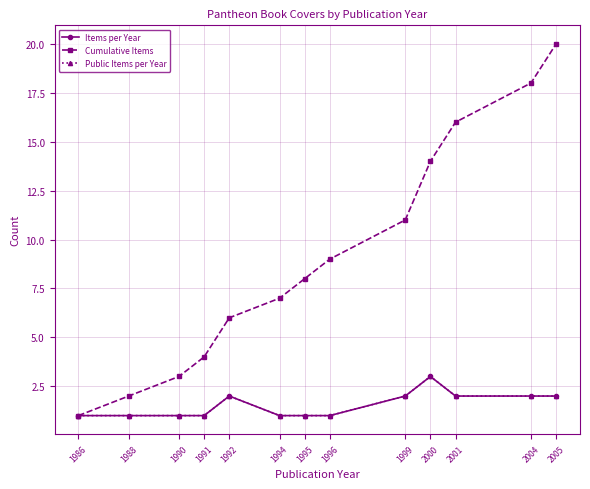

Rank the series by their maximum value, from lowest to highest.

Items per Year, Public Items per Year, Cumulative Items